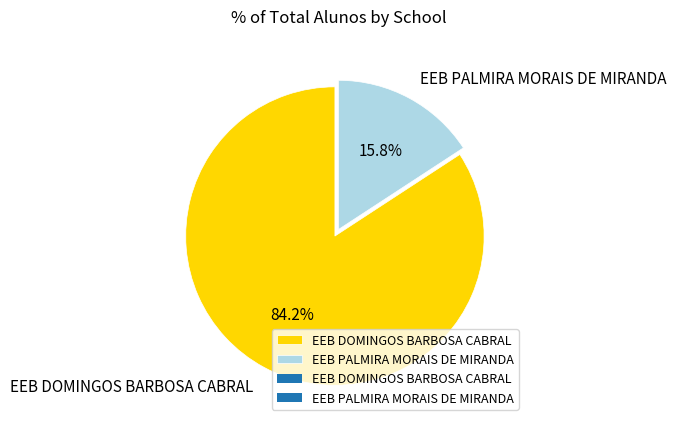

Which slice represents more than half of the pie?

EEB DOMINGOS BARBOSA CABRAL